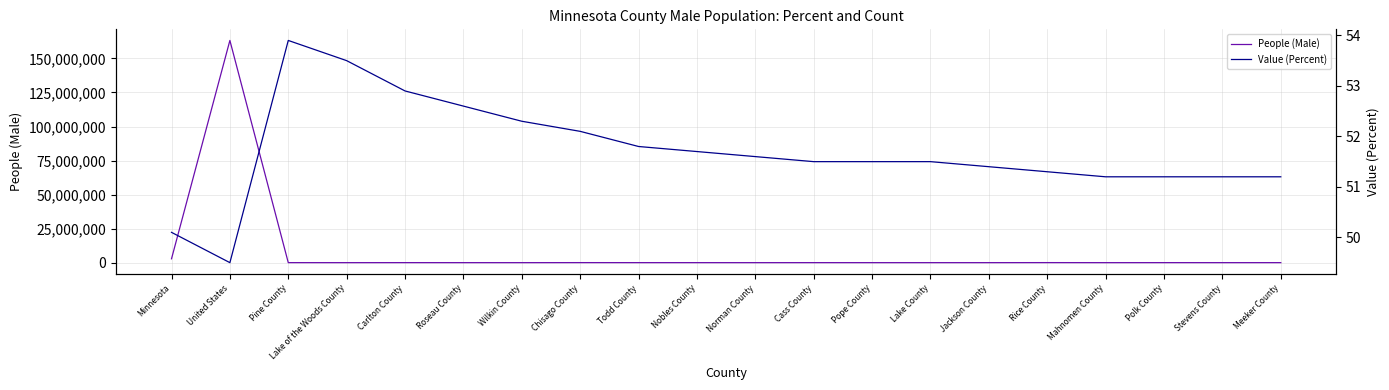

What is the label of the 10th point from the left?

Nobles County